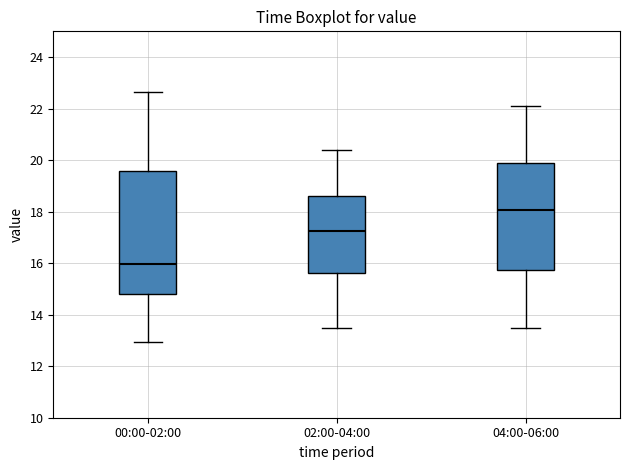

Reading left to right, transcribe this box plot: for each box, give where its median line is, the range the box spans, and where its two whiskers end, as read against the y-axis. The values are not printed on the chart, so give them approximately, as read against the axis.

00:00-02:00: median 16.0, box 14.8 to 19.6, whiskers 13.0 to 22.6
02:00-04:00: median 17.2, box 15.6 to 18.6, whiskers 13.6 to 20.4
04:00-06:00: median 18.0, box 15.8 to 20.0, whiskers 13.6 to 22.2